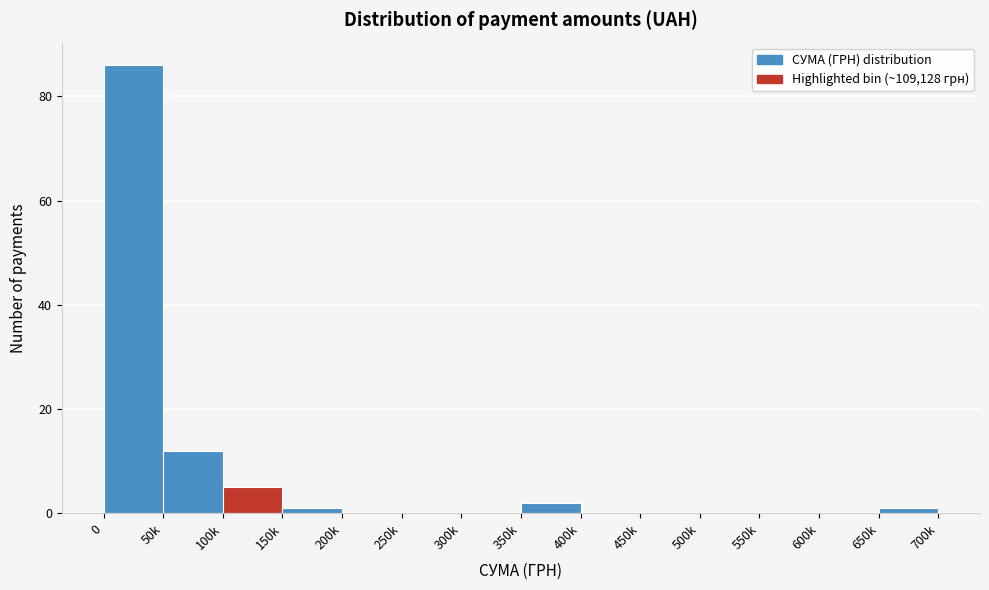

Reading left to right, extract all data points from this chart.

0=86	50k=12	100k=5	150k=1	200k=0	250k=0	300k=0	350k=2	400k=0	450k=0	500k=0	550k=0	600k=0	650k=1